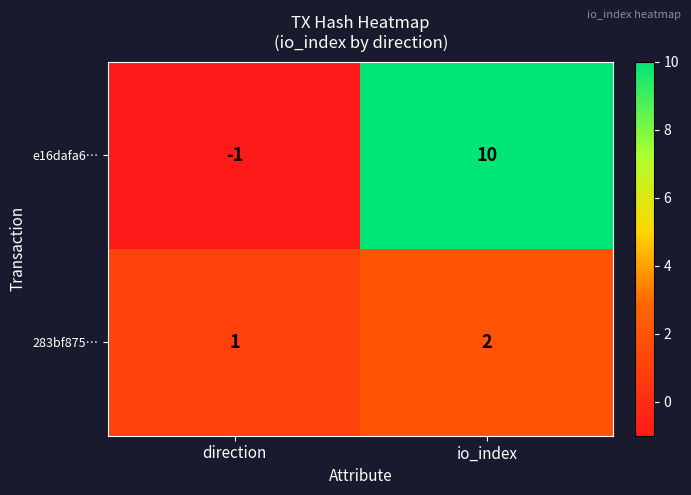

Which series has the largest range (max minus min)?

e16dafa6…